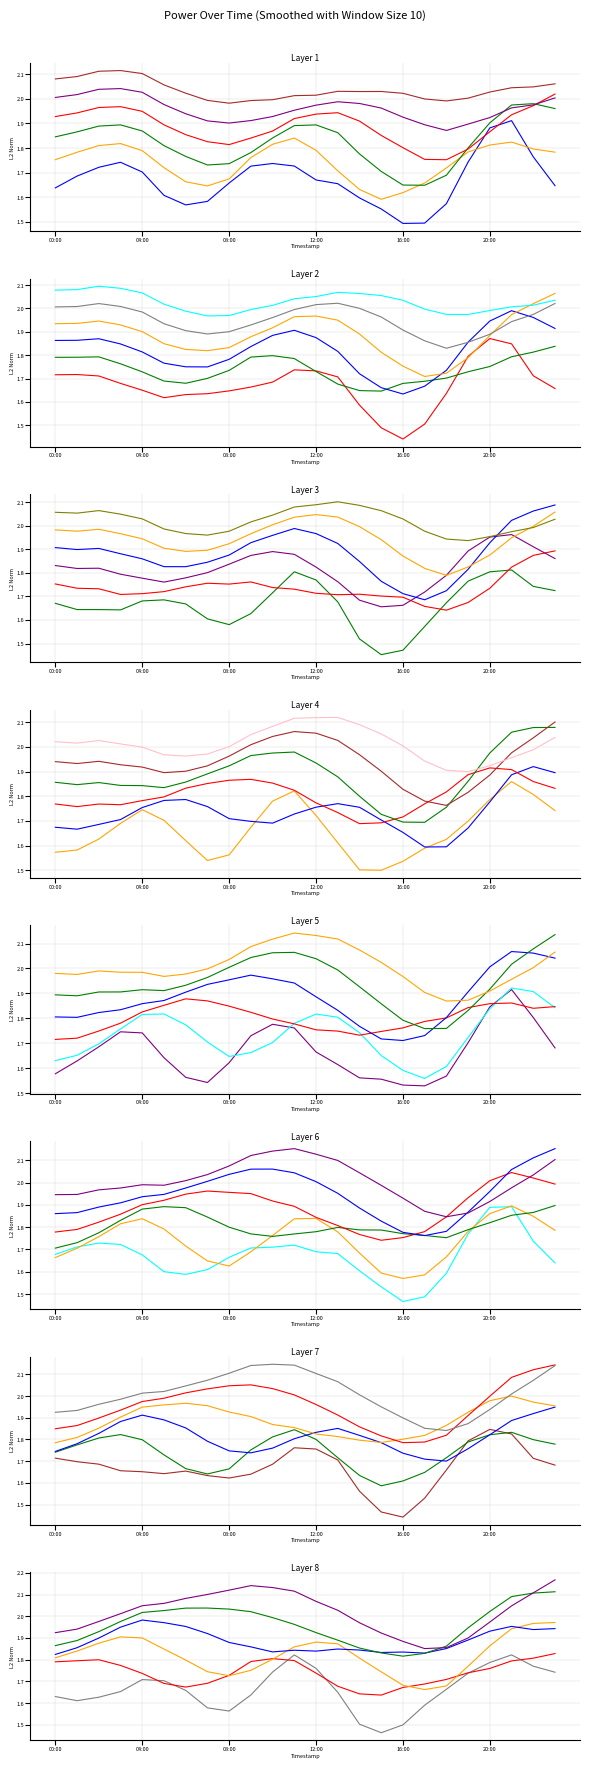

What is the highest value of the series_3 series?

2.0